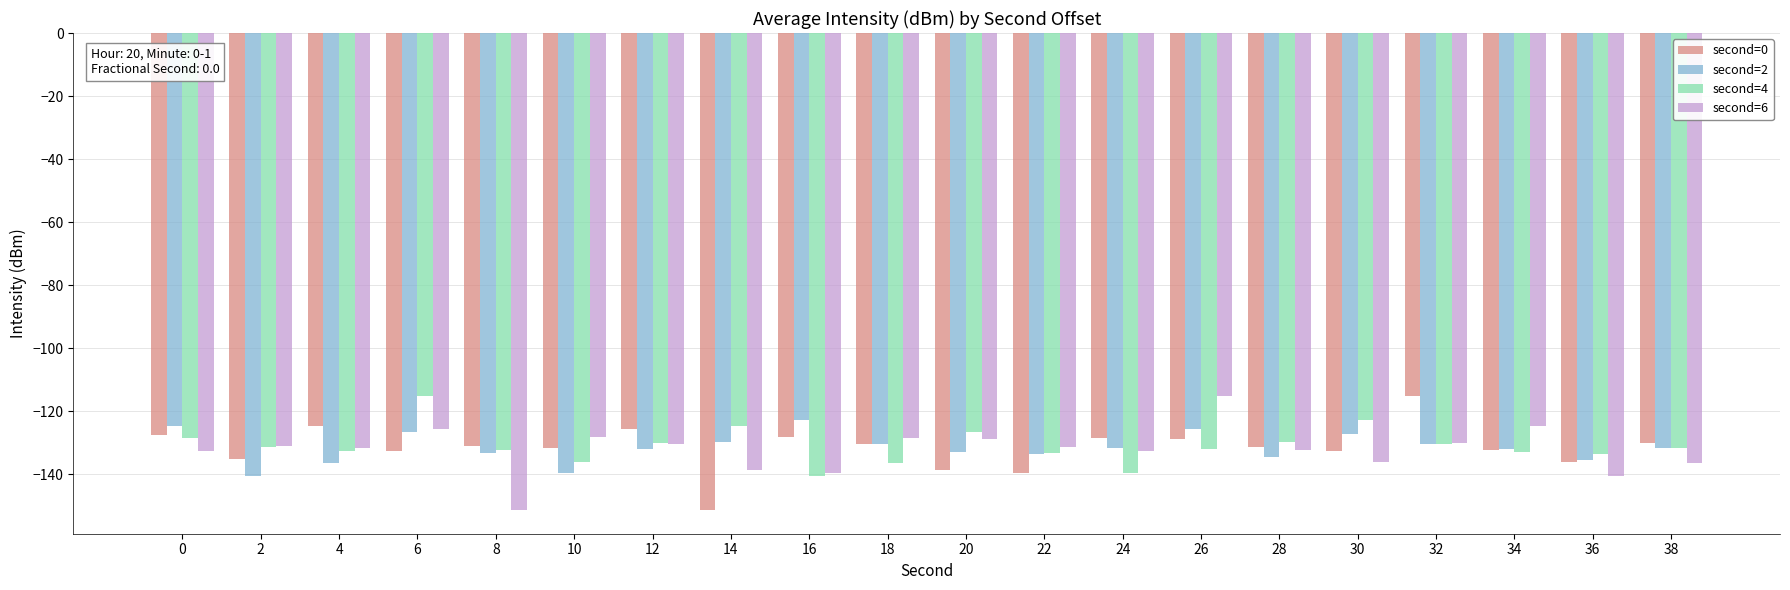

What is the sum of all second=2 values?

-2630.9